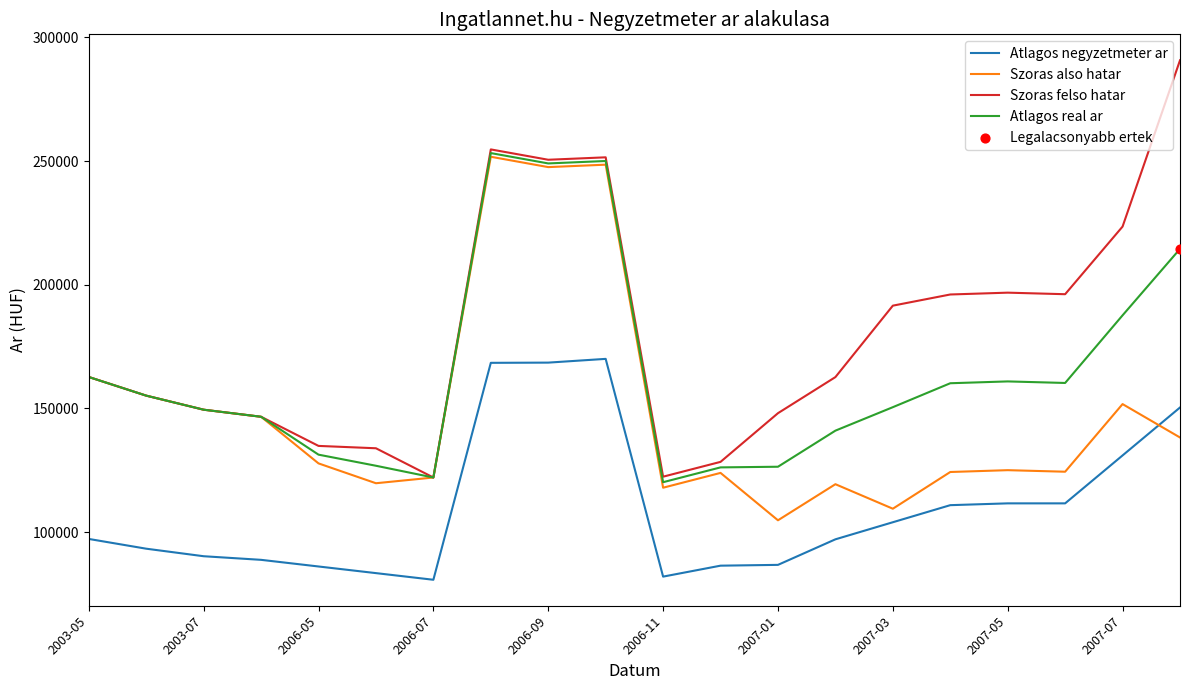

Which series has the largest range (max minus min)?

Szoras felso hatar